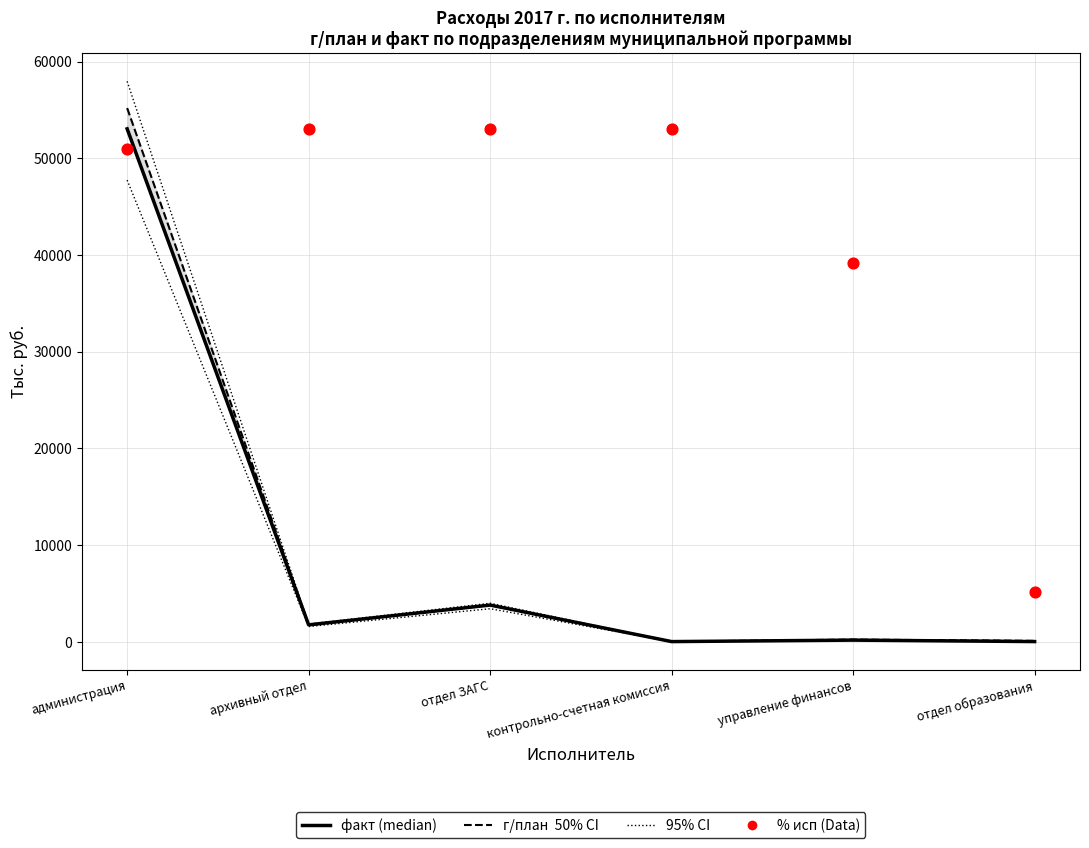

Which series has the largest total across all categories?

% исп (scaled)